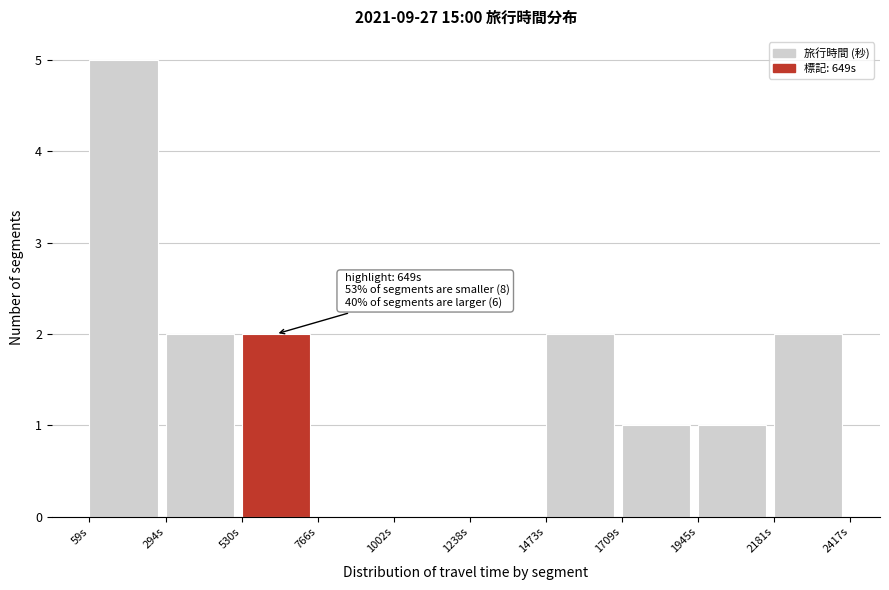

Which range on the x-axis has the tallest bar?

50 to 300